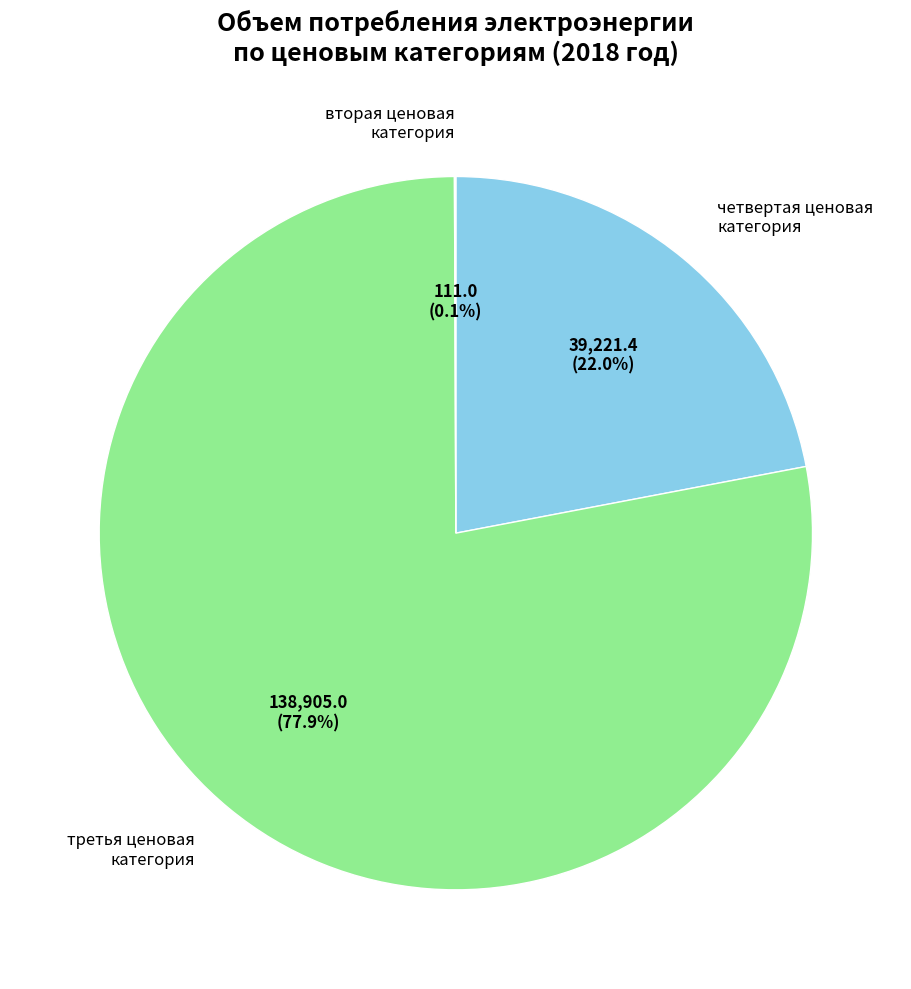

Does четвертая ценовая категория account for over 50% of the chart?

No